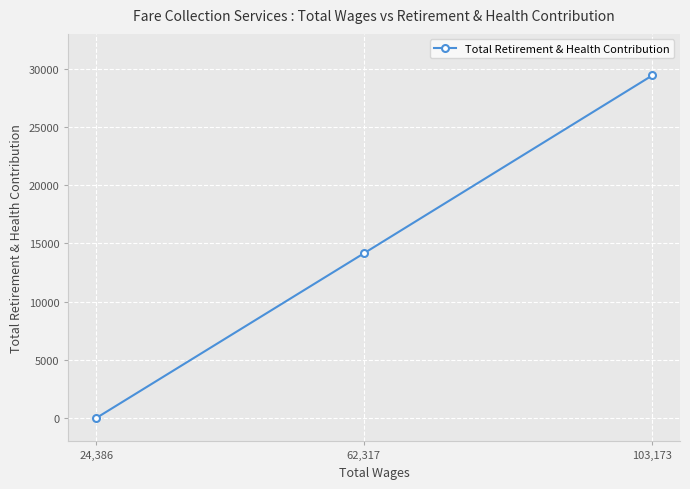

What is the change in value from 62,317 to 24,386?

-14149.5